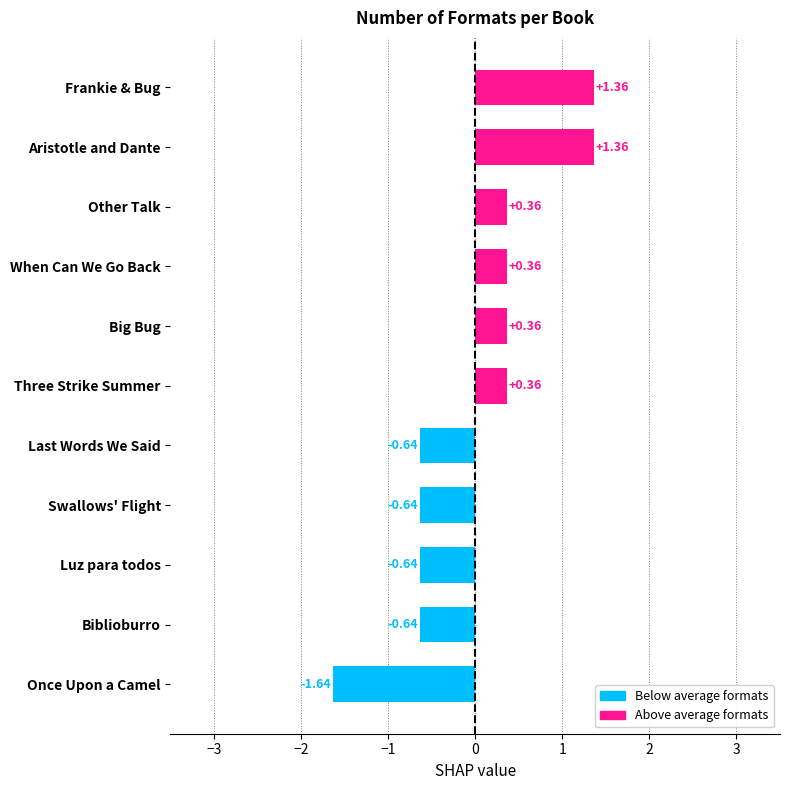

At which category does the chart reach its minimum across all series?

Once Upon a Camel